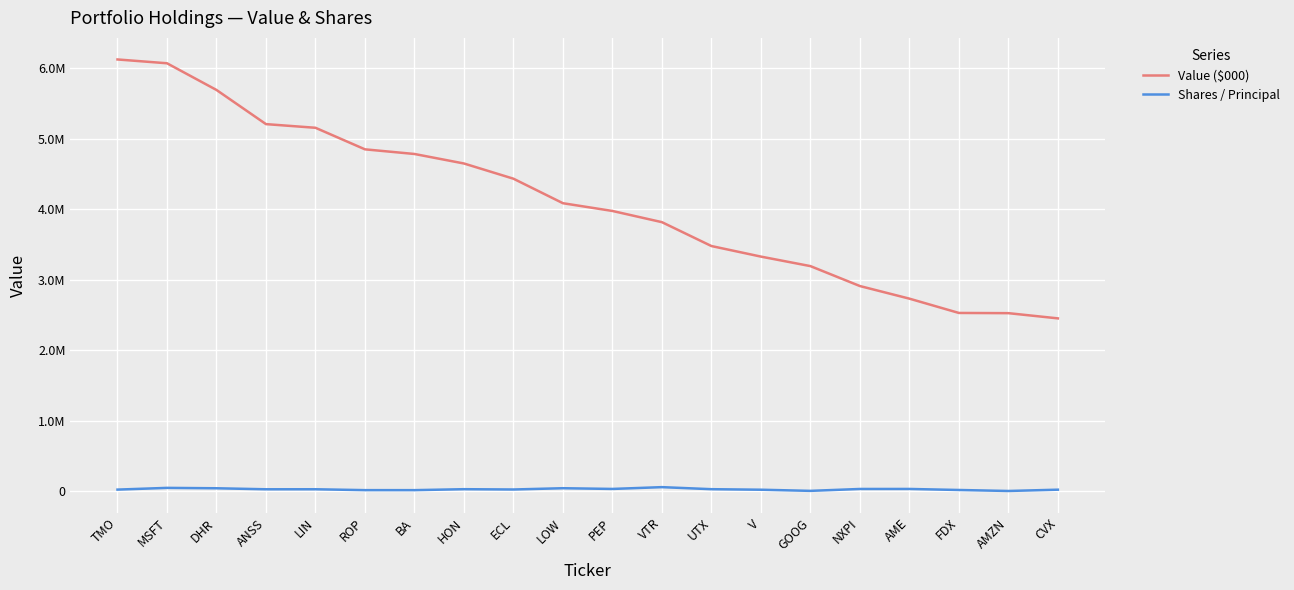

The Value ($000) series shows 827909 at CVX. True or false?

False